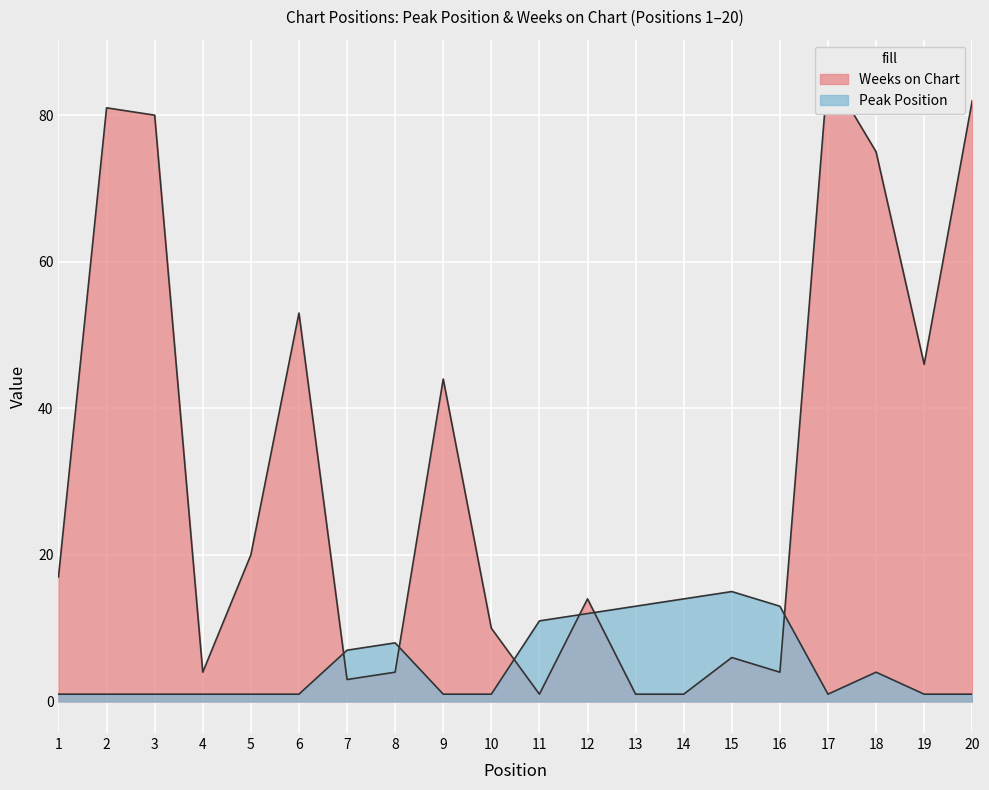

What is the value of the Weeks on Chart point at the 20th from the left?

82